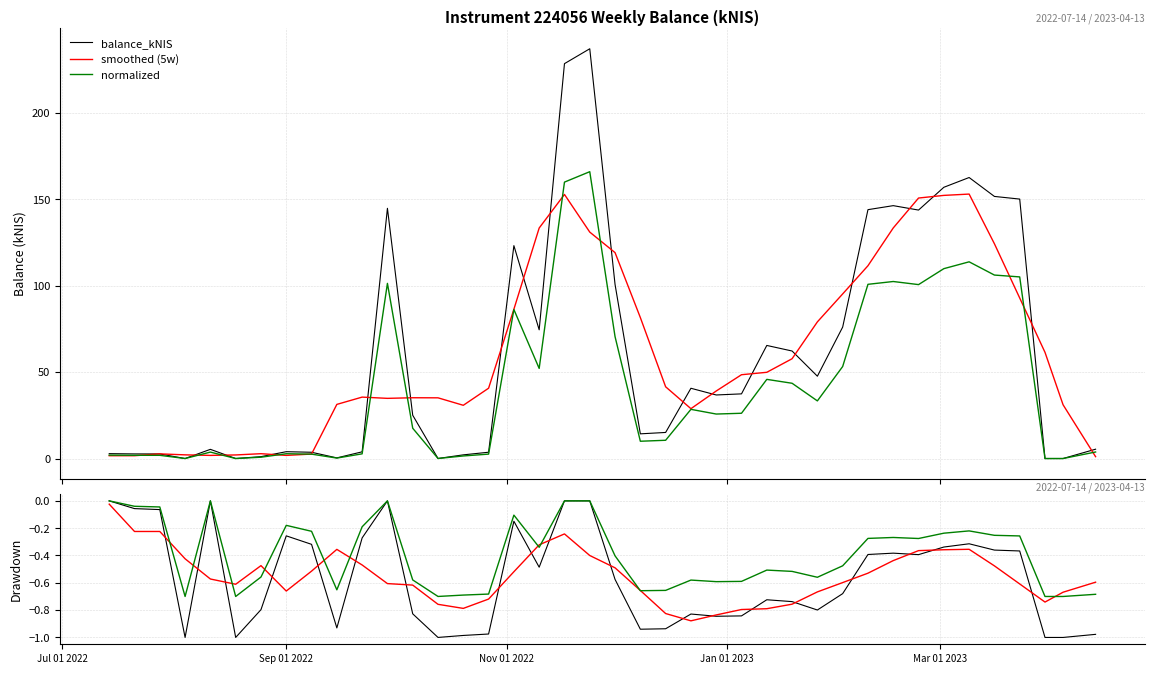

Count the number of categories in the chart.

40